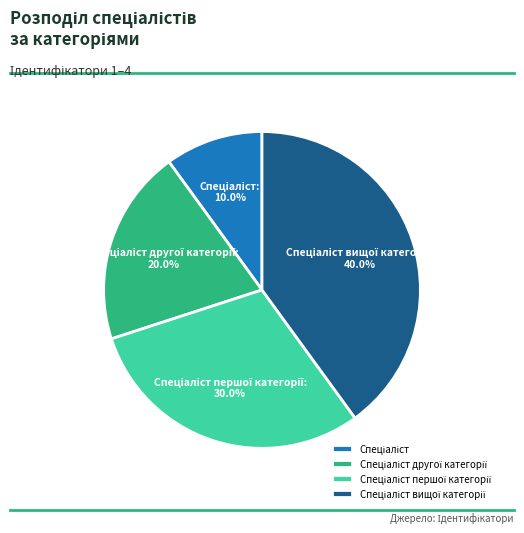

Is there any slice that represents more than half of the pie?

No